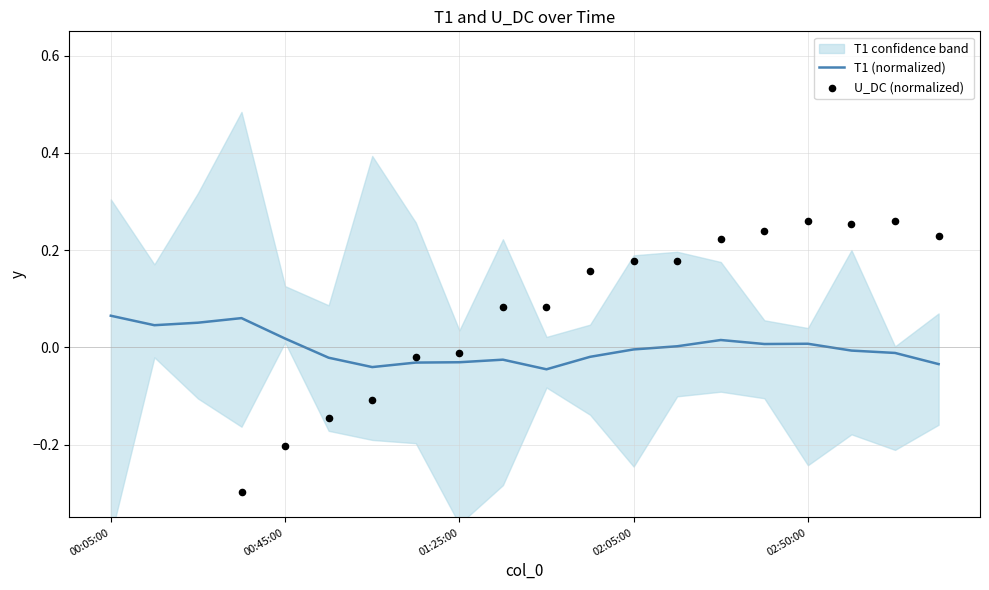

Which series has the largest Y range (max minus min)?

U_DC (normalized)